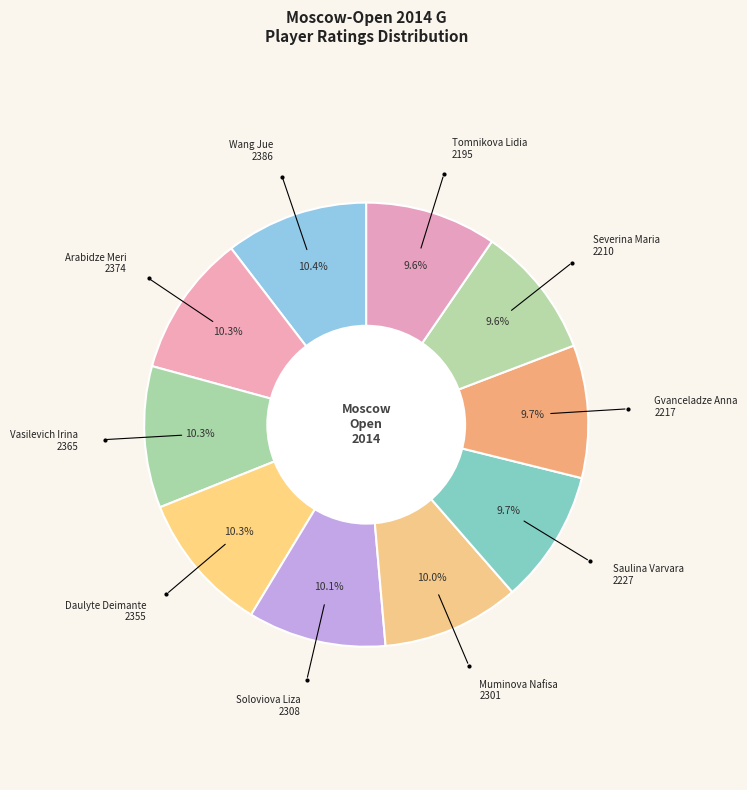

Rank the categories by value from highest to lowest.

Wang Jue, Arabidze Meri, Vasilevich Irina, Daulyte Deimante, Soloviova Liza, Muminova Nafisa, Saulina Varvara, Gvanceladze Anna, Severina Maria, Tomnikova Lidia